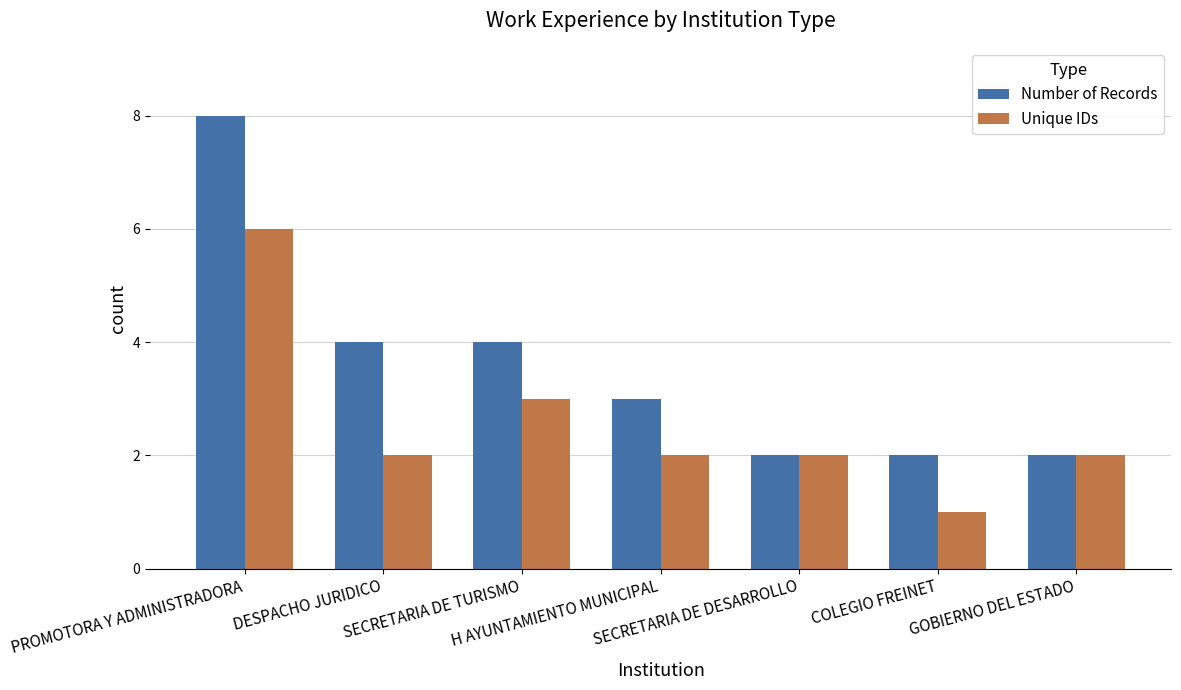

How many distinct data groups are displayed?

2